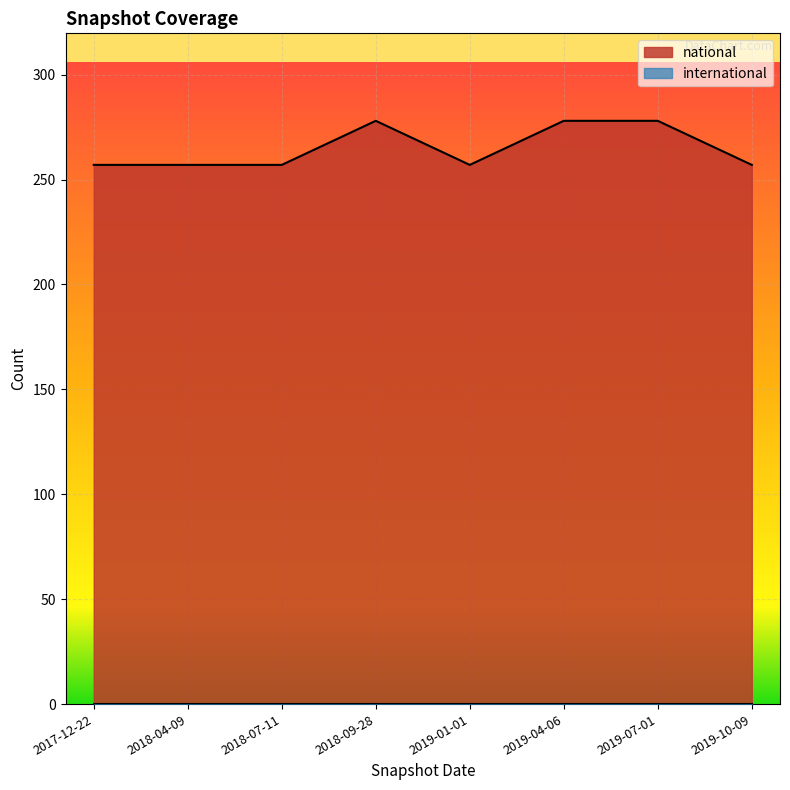

How many series are shown in this chart?

2